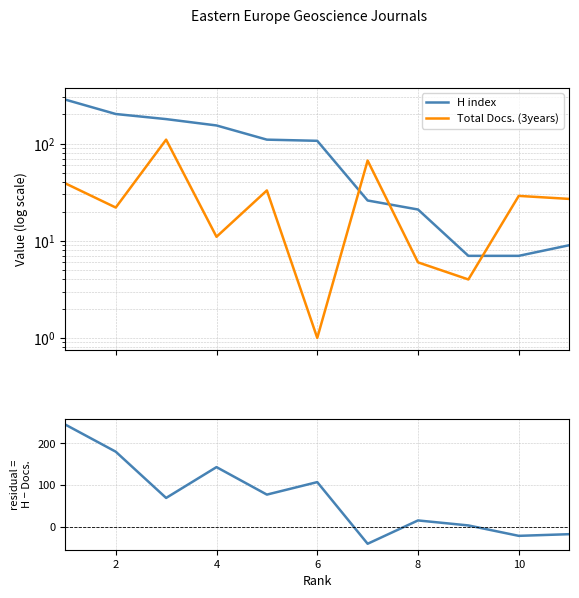

List the series in order of their peak value, lowest first.

Total Docs. (3years), H index − Total Docs. (3years), H index